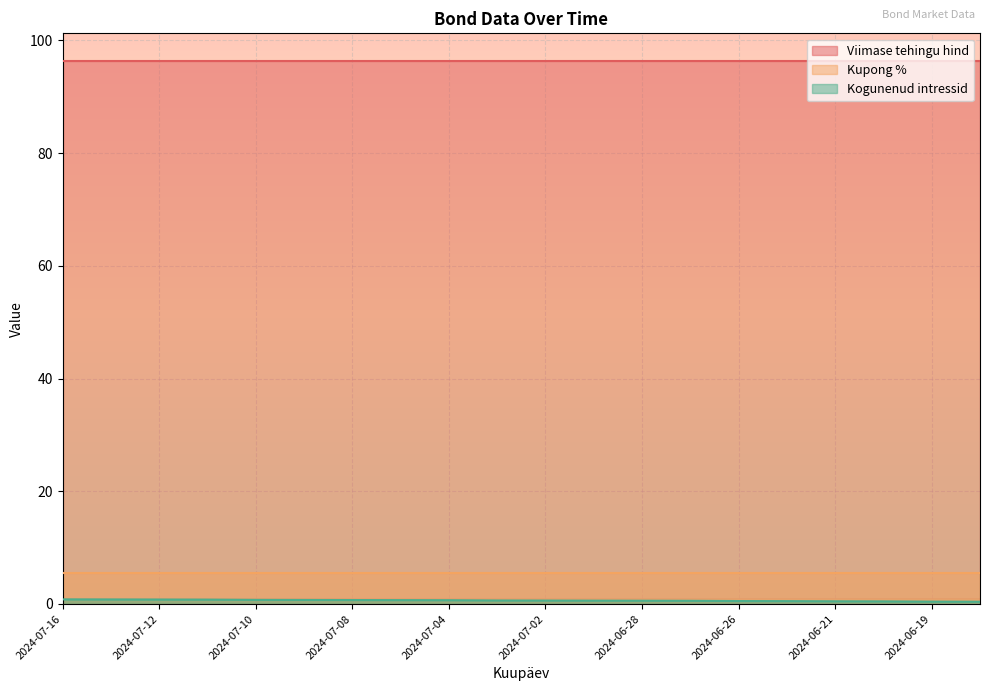

Does the chart display data point markers on the line(s)?

No